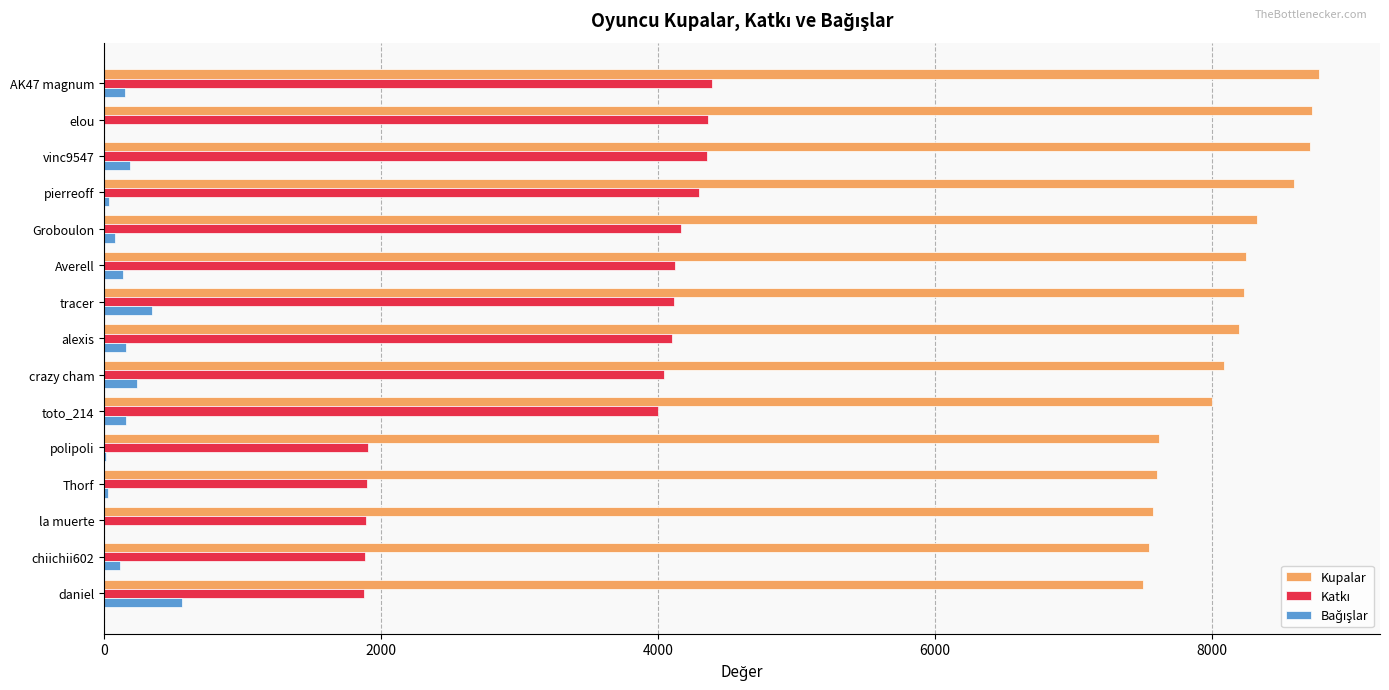

Is it true that Kupalar equals 12939 at pierreoff?

False